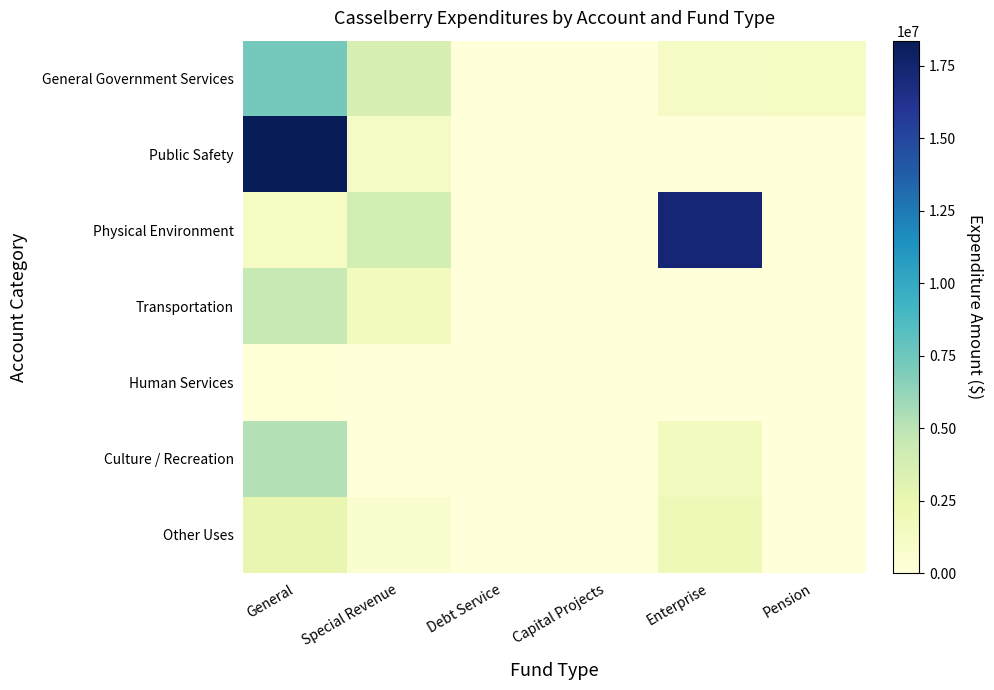

Which category has the lowest value across all series?

Debt Service